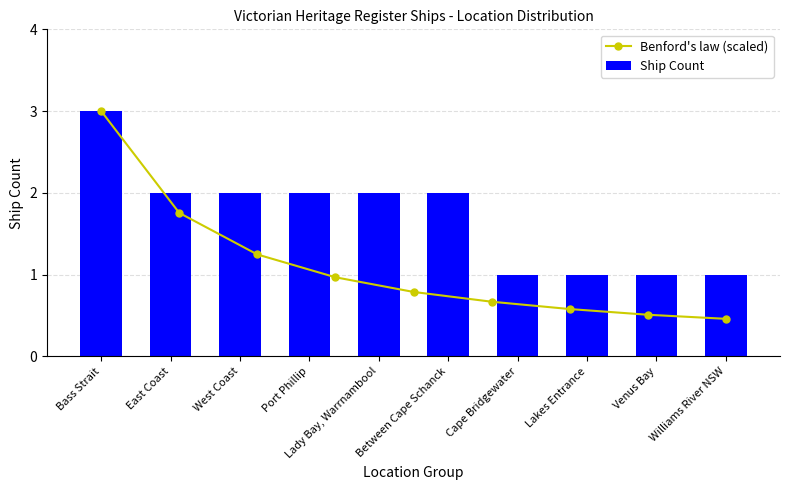

What is the value of the 8th bar from the left?

1